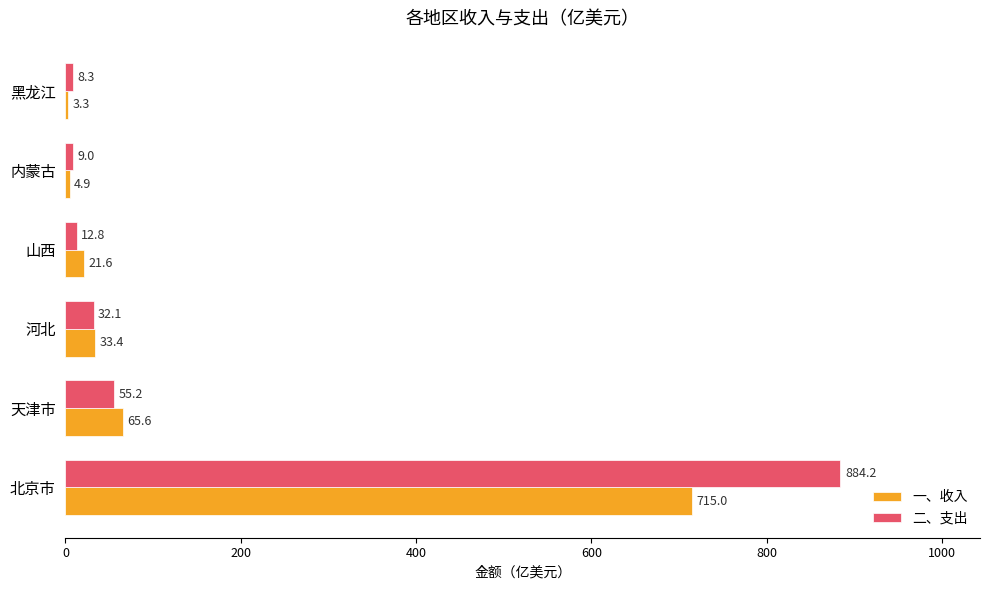

Which series has the largest total across all categories?

二、支出